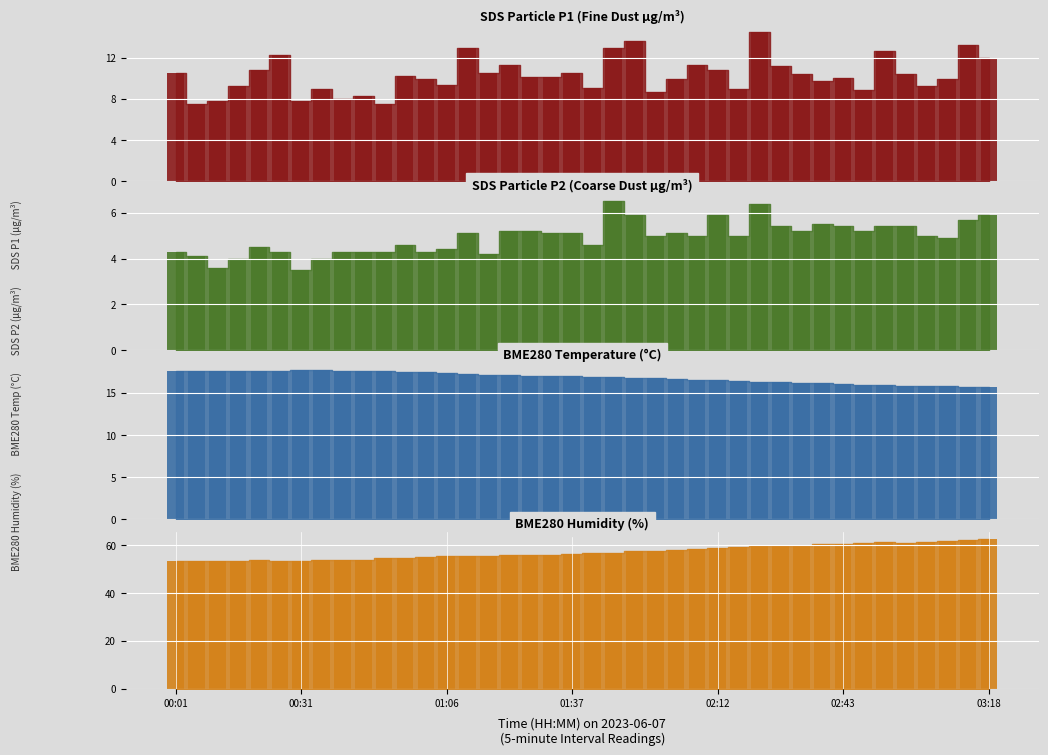

What is the sum of all BME280_humidity_bar values?

2287.7